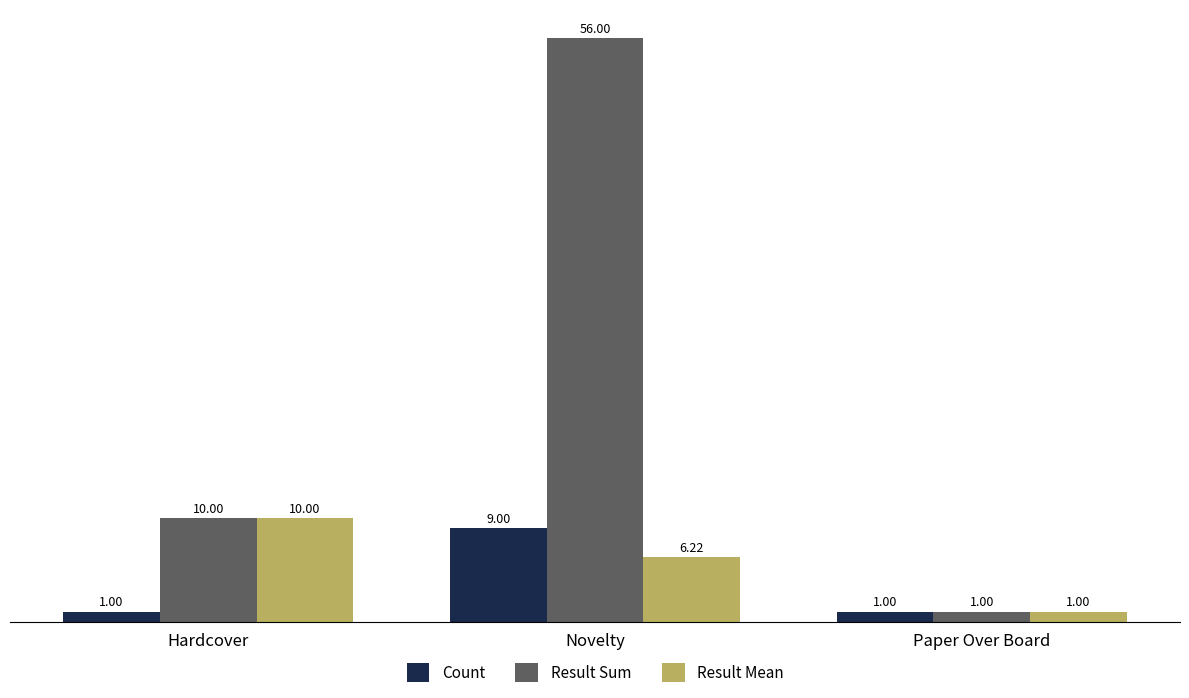

What is the average value of the Count series?

3.7